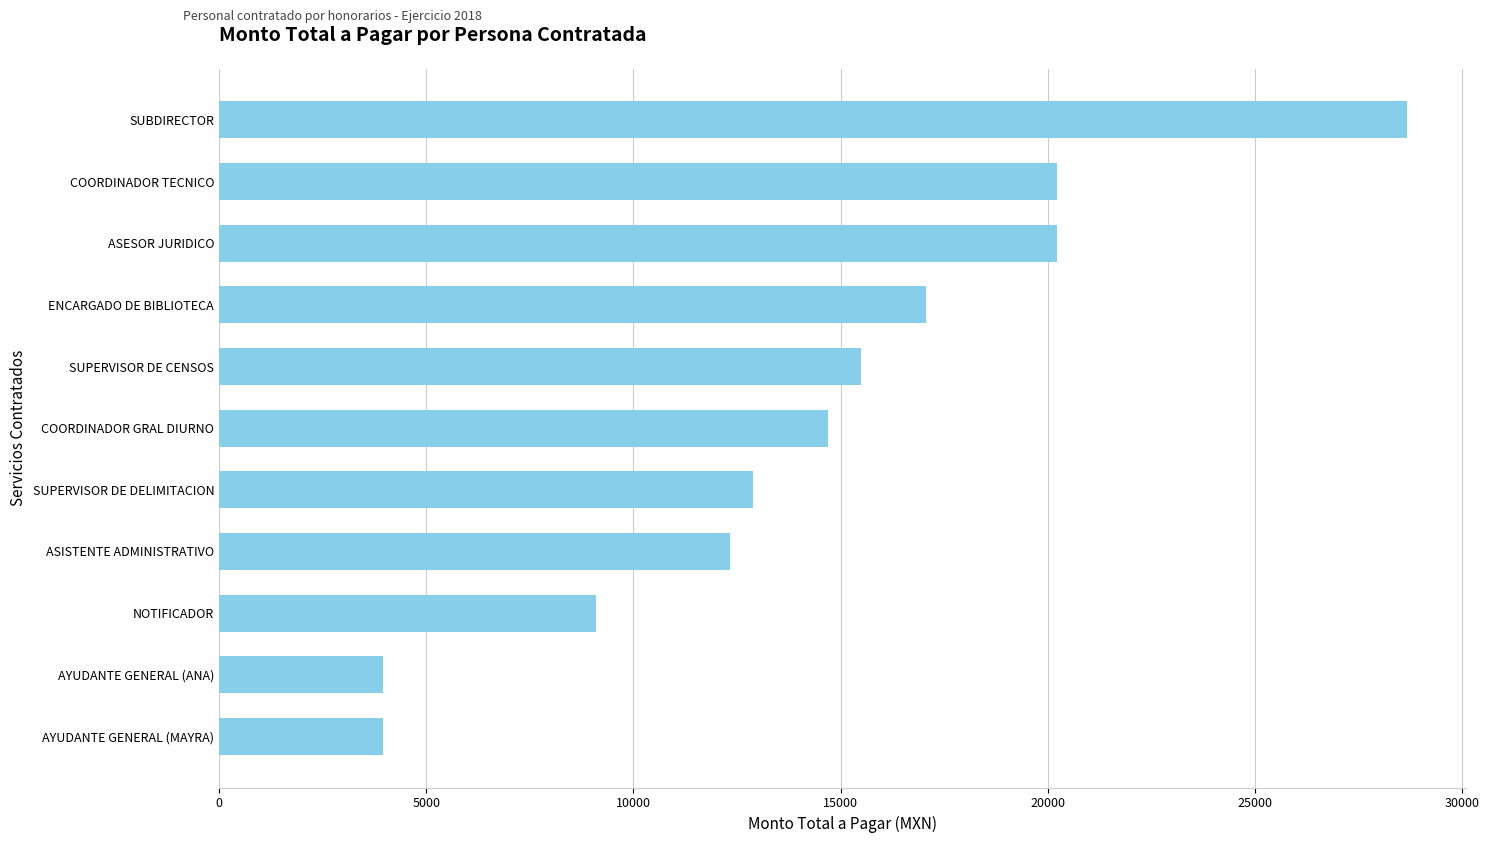

What value does the data have at NOTIFICADOR?

9099.7